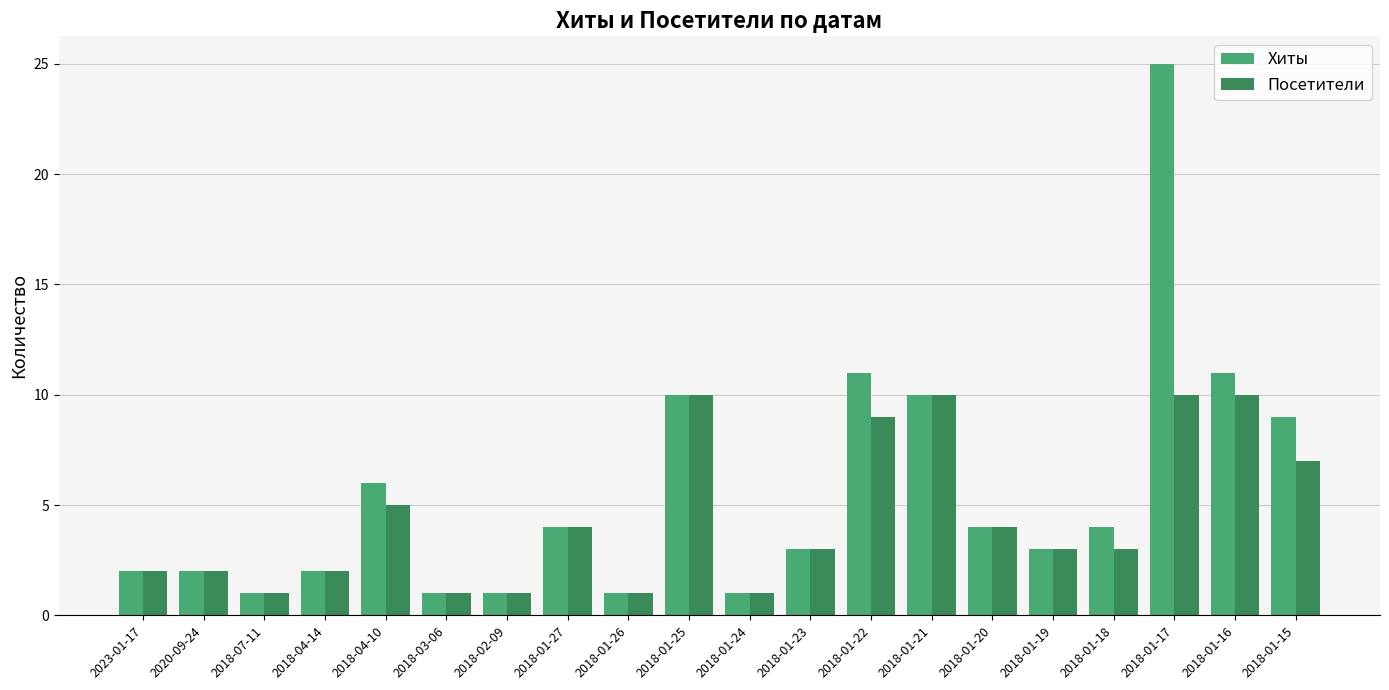

Reading right to left, extract all data points from this chart.

Хиты: 2018-01-15=9	2018-01-16=11	2018-01-17=25	2018-01-18=4	2018-01-19=3	2018-01-20=4	2018-01-21=10	2018-01-22=11	2018-01-23=3	2018-01-24=1	2018-01-25=10	2018-01-26=1	2018-01-27=4	2018-02-09=1	2018-03-06=1	2018-04-10=6	2018-04-14=2	2018-07-11=1	2020-09-24=2	2023-01-17=2
Посетители: 2018-01-15=7	2018-01-16=10	2018-01-17=10	2018-01-18=3	2018-01-19=3	2018-01-20=4	2018-01-21=10	2018-01-22=9	2018-01-23=3	2018-01-24=1	2018-01-25=10	2018-01-26=1	2018-01-27=4	2018-02-09=1	2018-03-06=1	2018-04-10=5	2018-04-14=2	2018-07-11=1	2020-09-24=2	2023-01-17=2